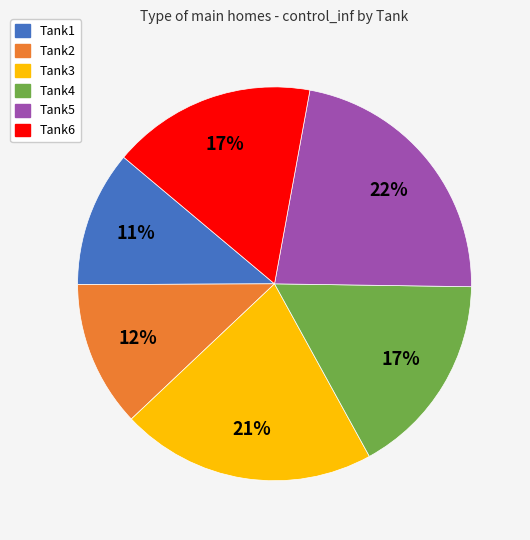

True or false: Tank2 accounts for 12% of the total.

True